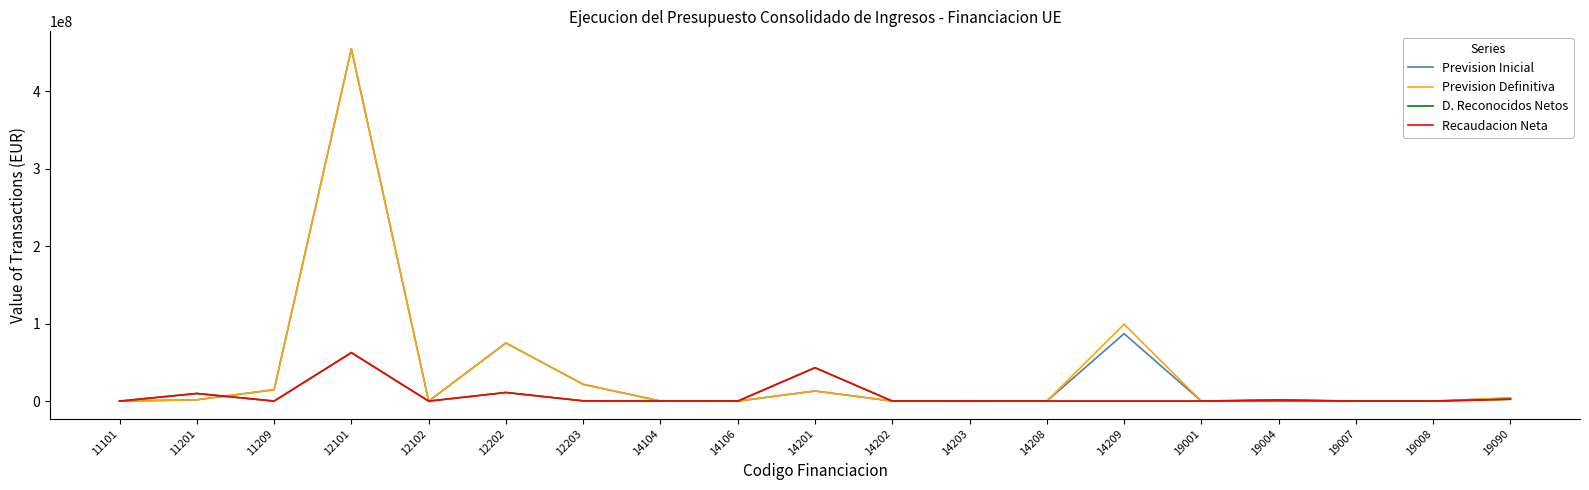

How many values in the Prevision Inicial series are below 89111?

9